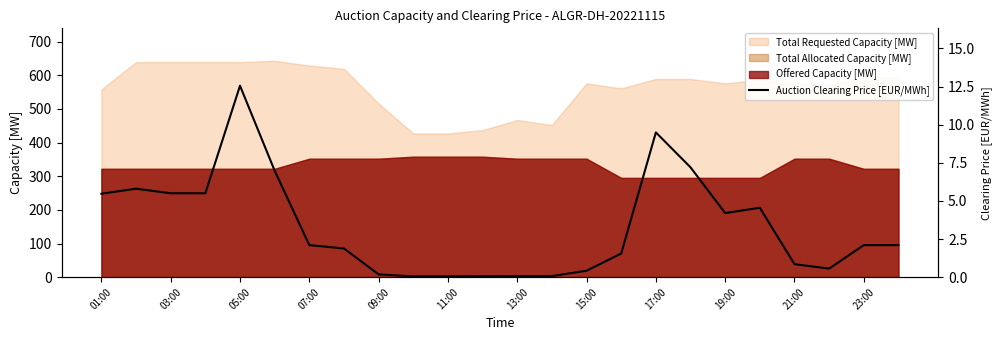

Which has a higher value, 23:00 or 05:00?

05:00